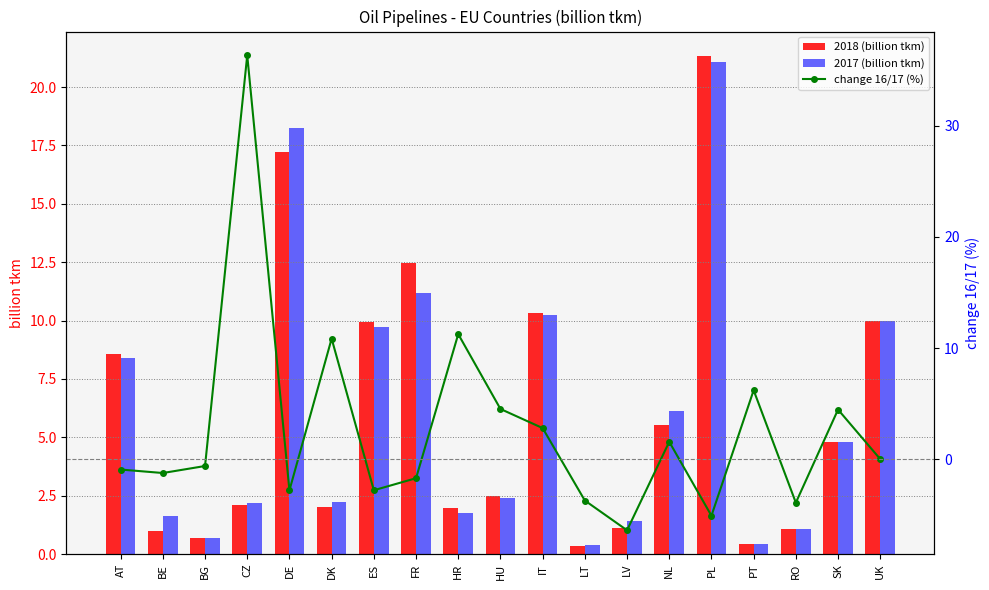

What is the sum of all 2018 (billion tkm) values?

113.4